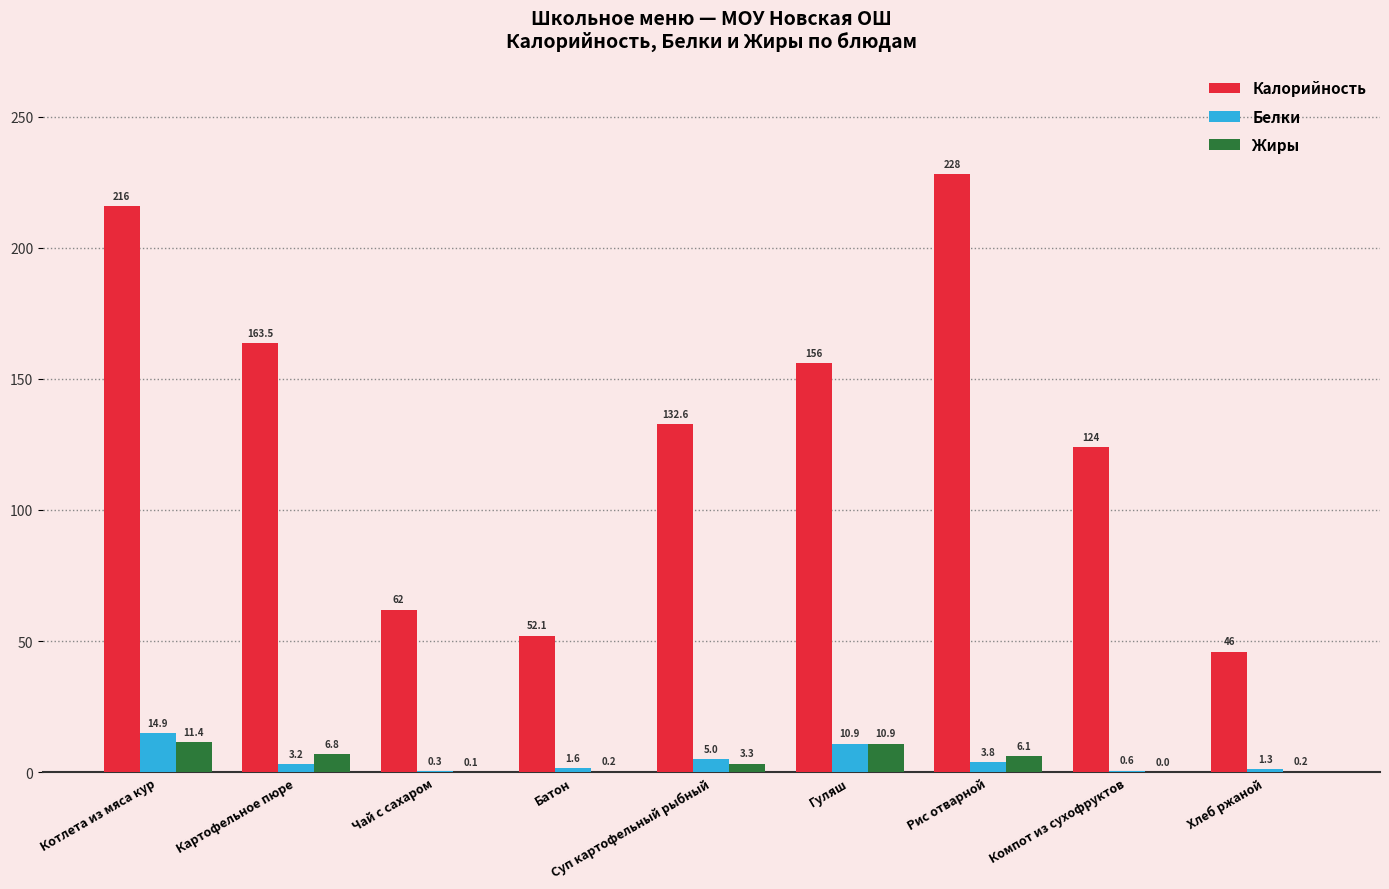

What is the difference between the Калорийность values at Суп картофельный рыбный and Батон?

80.5